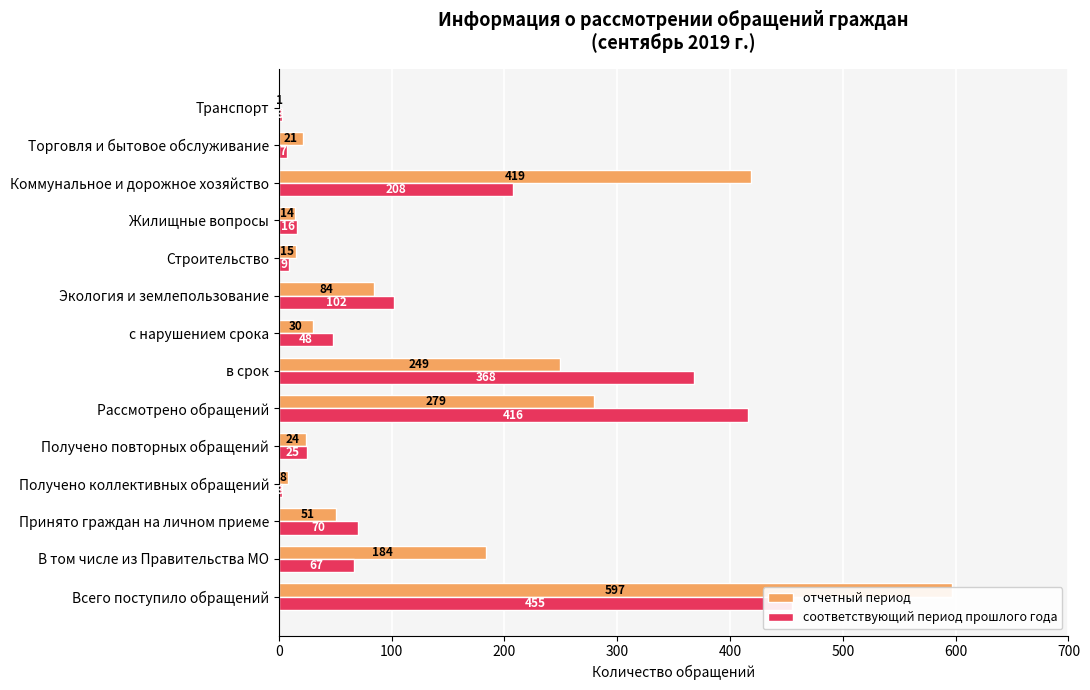

List the labels in order of соответствующий период прошлого года value, largest first.

0, 500, 600, 11, 8, 200, 100, 700, 400, 10, 9, 12, 300, 13